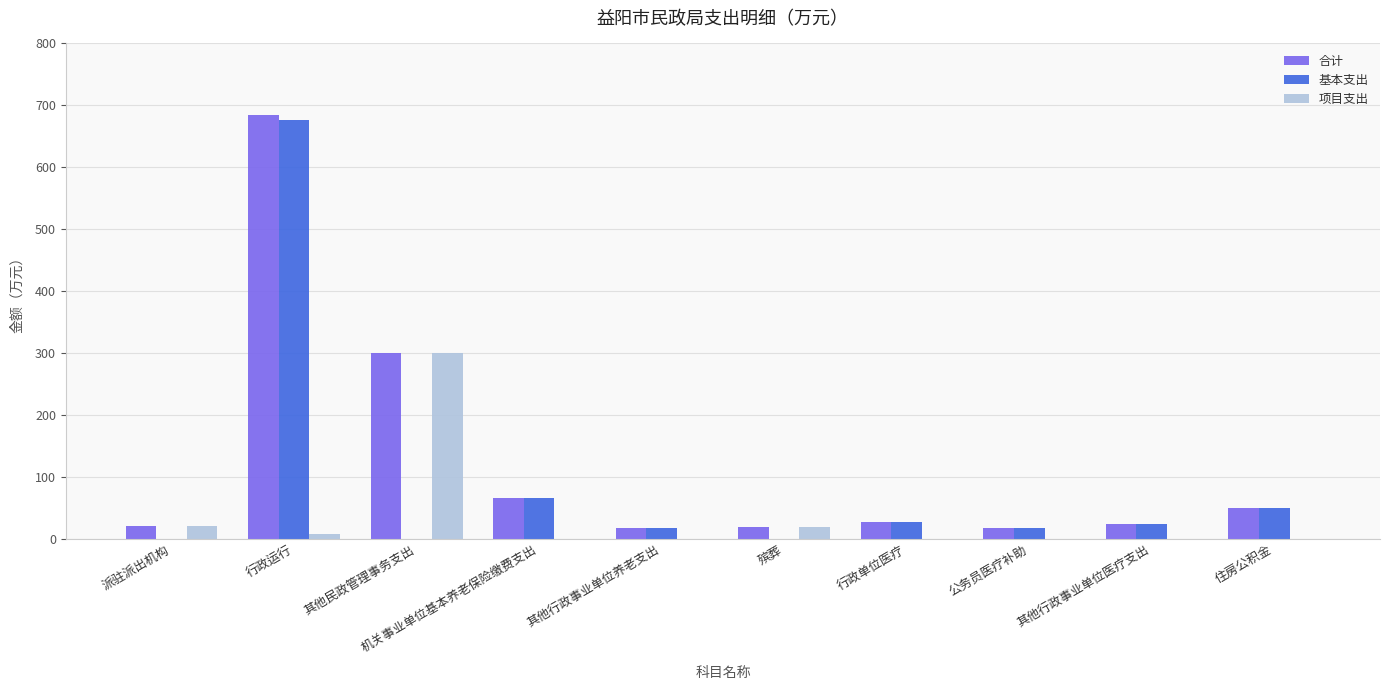

The value of 项目支出 at 公务员医疗补助 is -161.8. True or false?

False